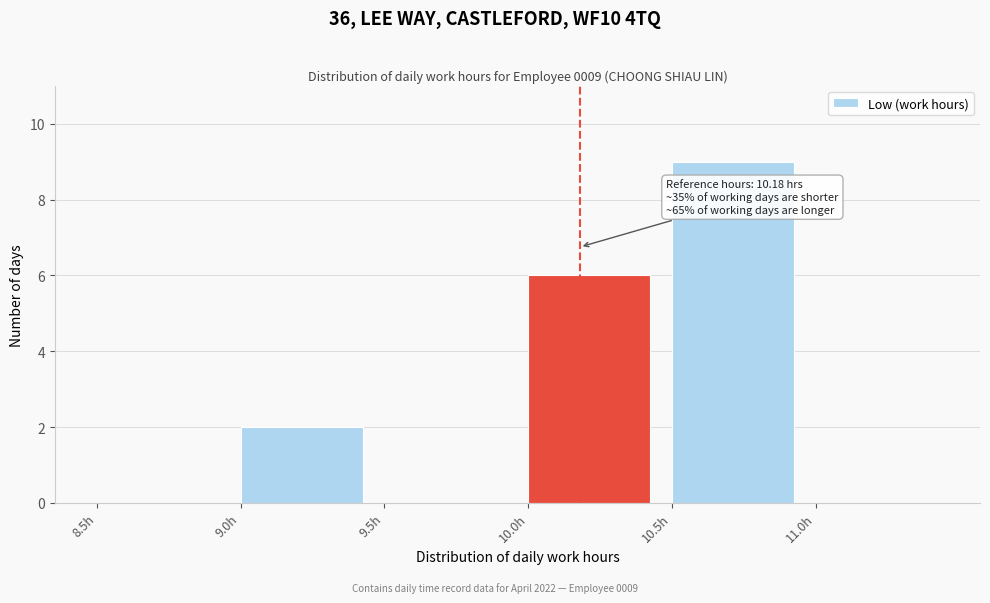

Which range on the x-axis has the tallest bar?

10.5 to 11.0